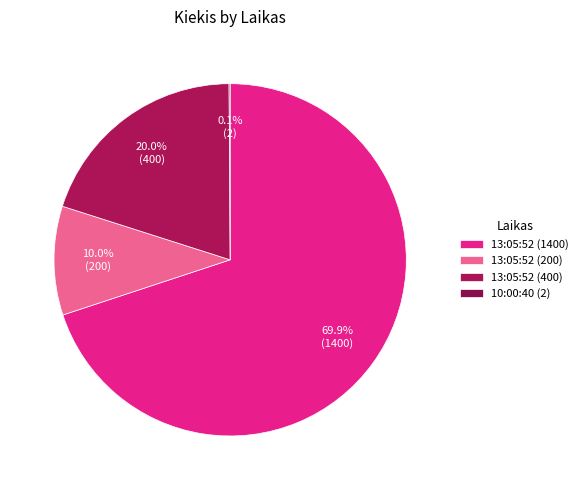

To the nearest percent, what percentage of the pie is 13:05:52 (200)?

10%